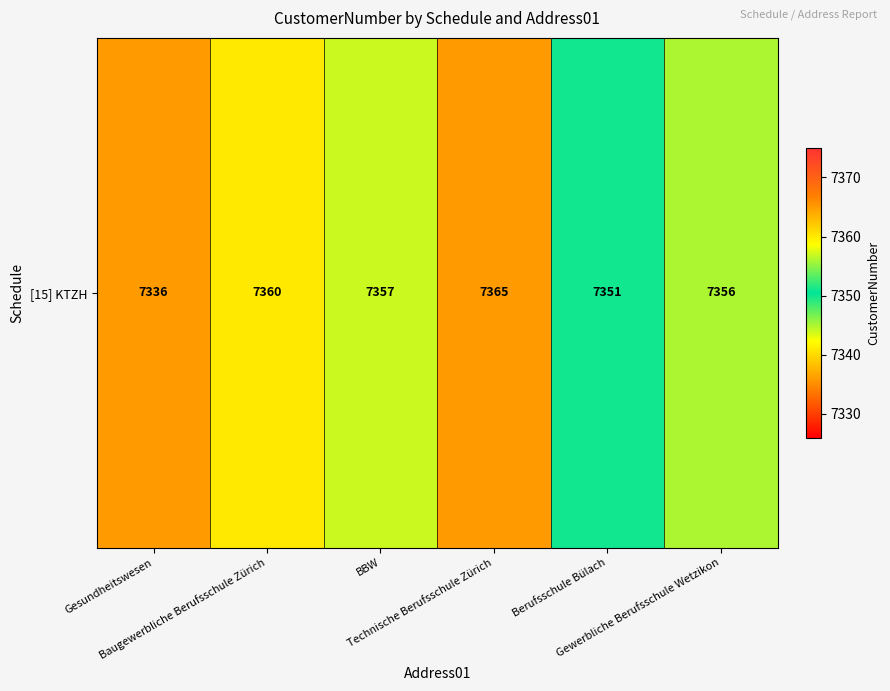

Rank the categories by value from lowest to highest.

Gesundheitswesen, Berufsschule Bülach, Gewerbliche Berufsschule Wetzikon, BBW, Baugewerbliche Berufsschule Zürich, Technische Berufsschule Zürich